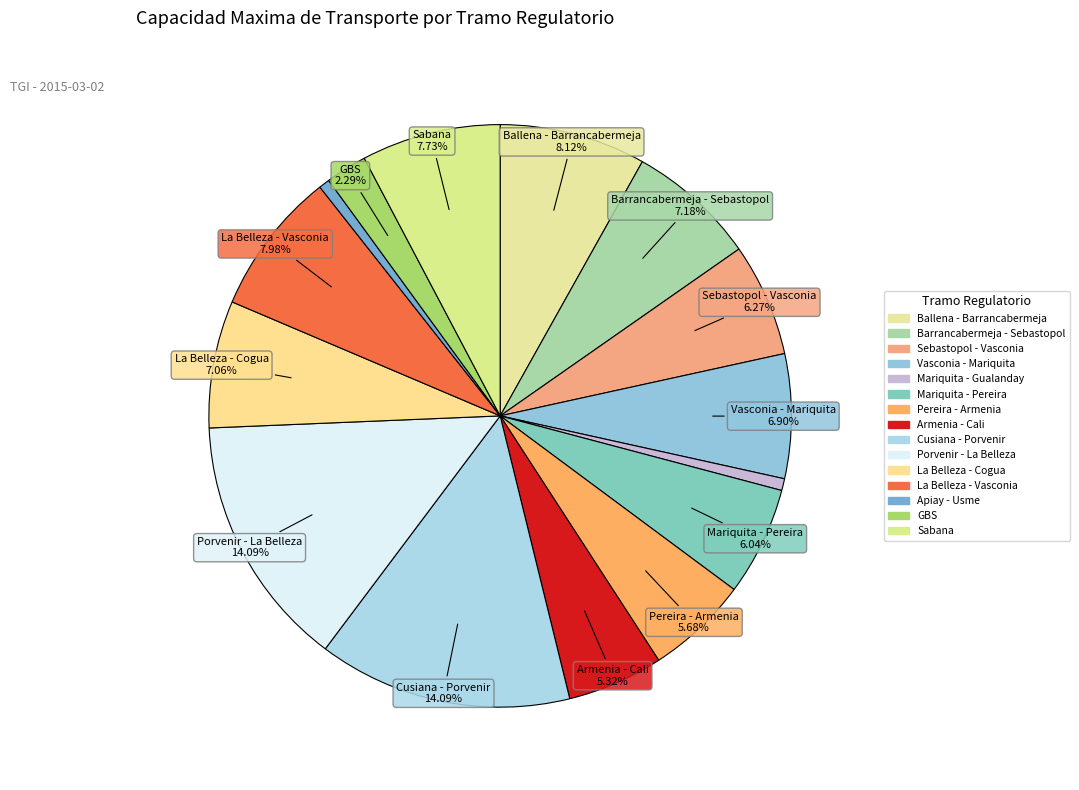

To the nearest percent, what is the combined percentage of La Belleza - Cogua and Mariquita - Pereira?

13%